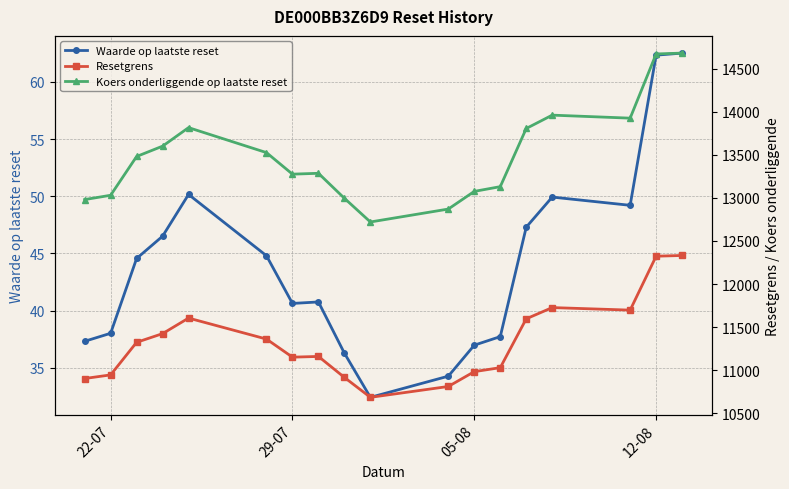

What are all the series names shown in the legend?

Waarde op laatste reset, Resetgrens, Koers onderliggende op laatste reset